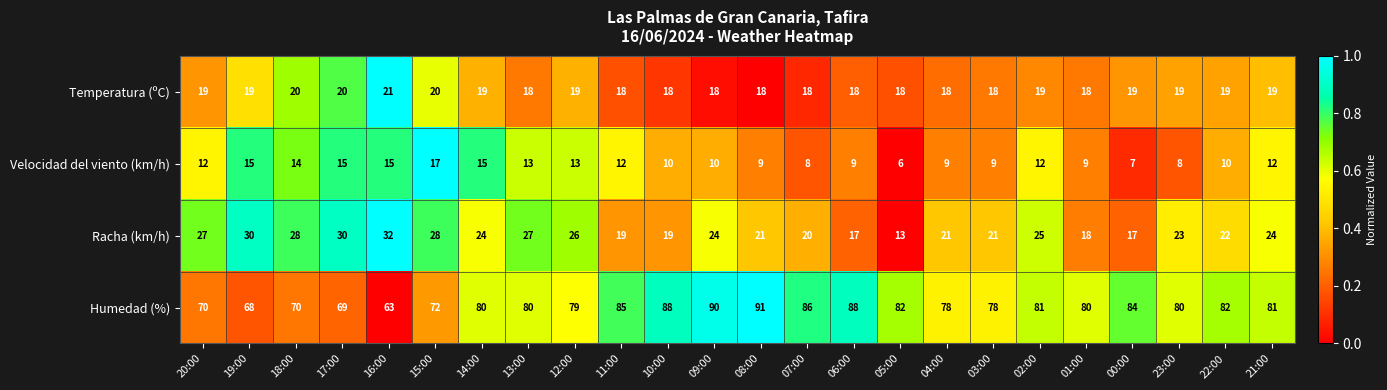

The value of Velocidad del viento (km/h) at 09:00 is 10. True or false?

True